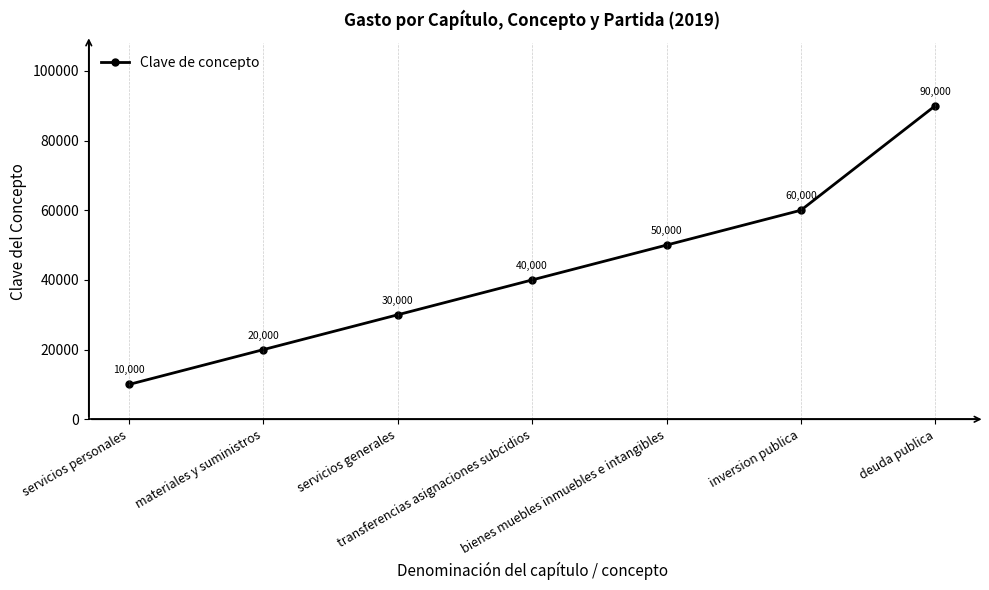

The chart shows a value of 90000 at deuda publica. True or false?

True